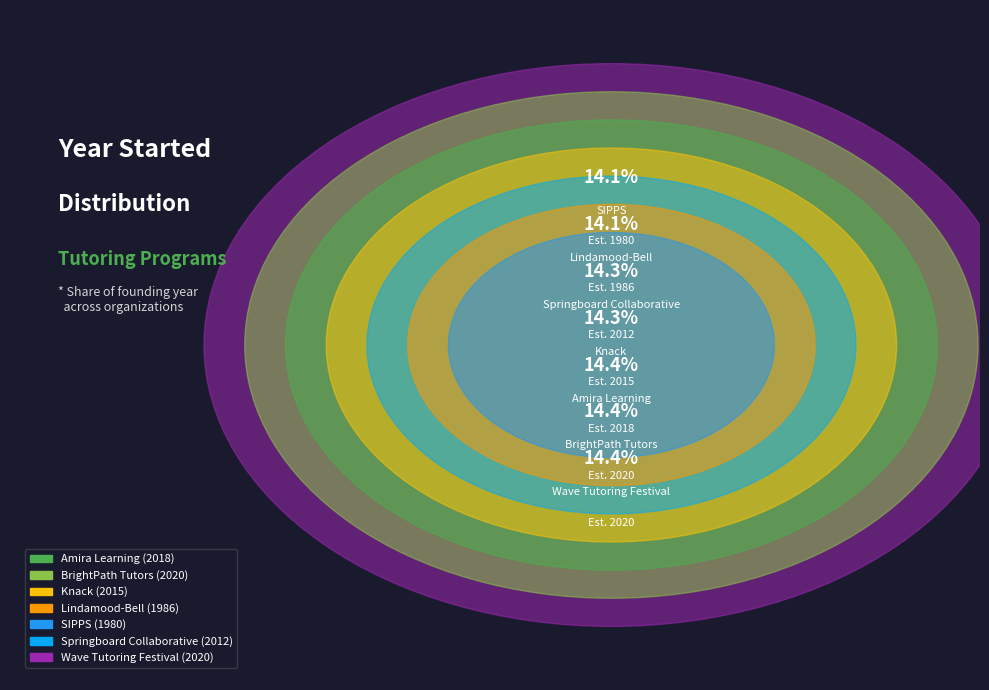

Approximately how many times larger is the value at Wave Tutoring Festival compared to Springboard Collaborative?

1.0